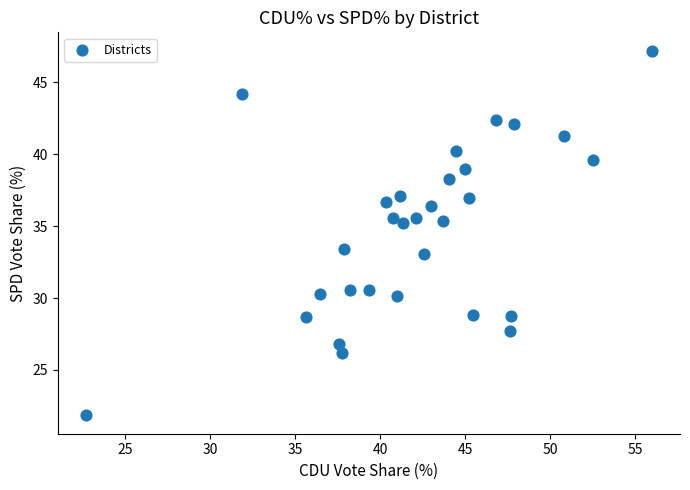

What Y value in the scatter plot is closest to 34?

33.4